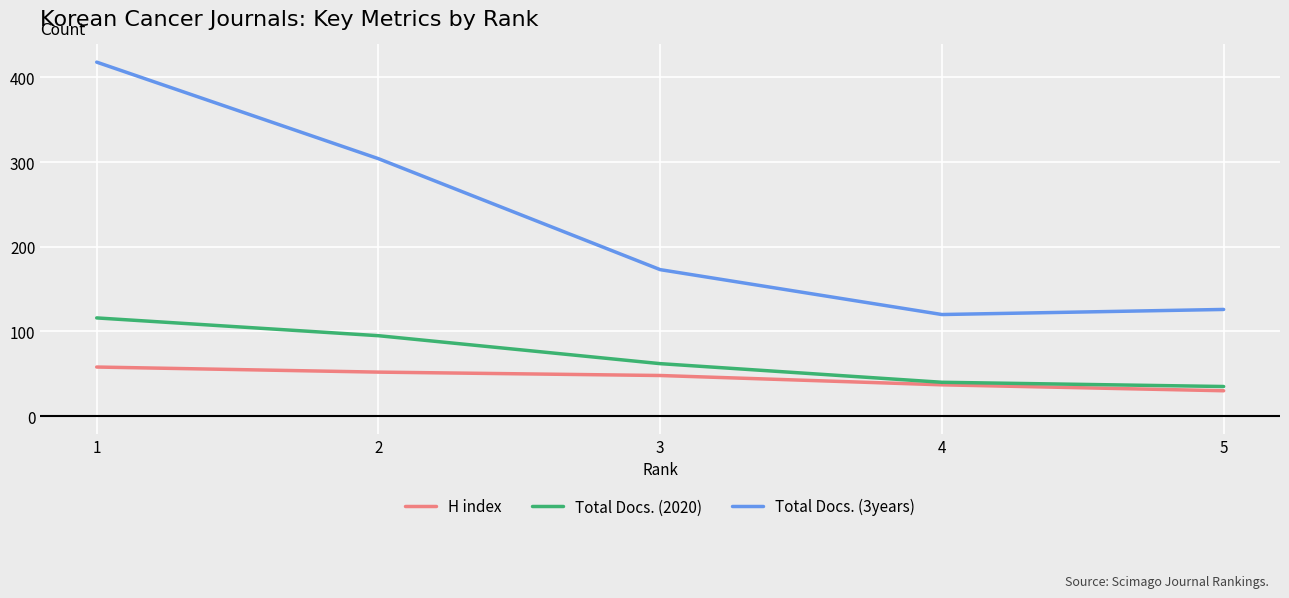

At which label does Total Docs. (2020) reach its peak?

1